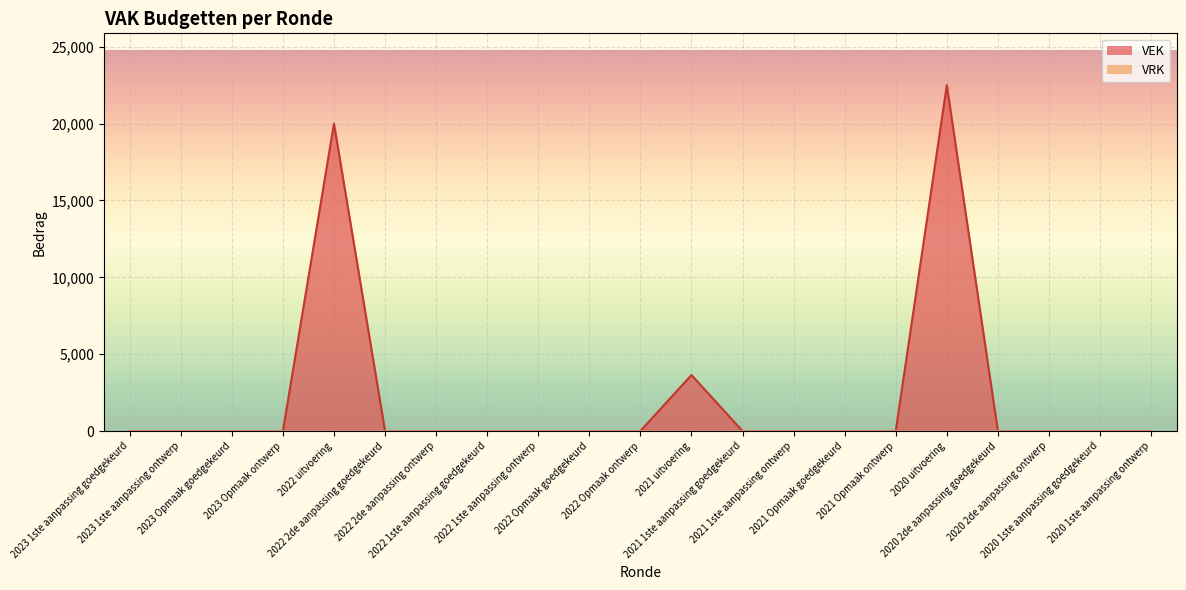

Does the chart display data point markers on the line(s)?

No